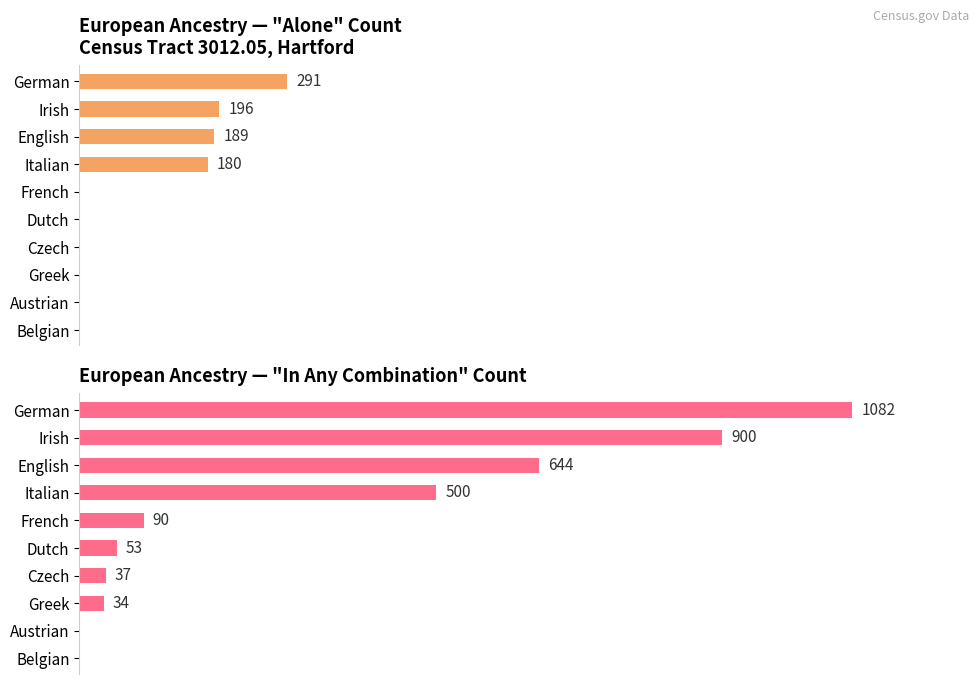

How many values in the Alone series exceed 0?

4